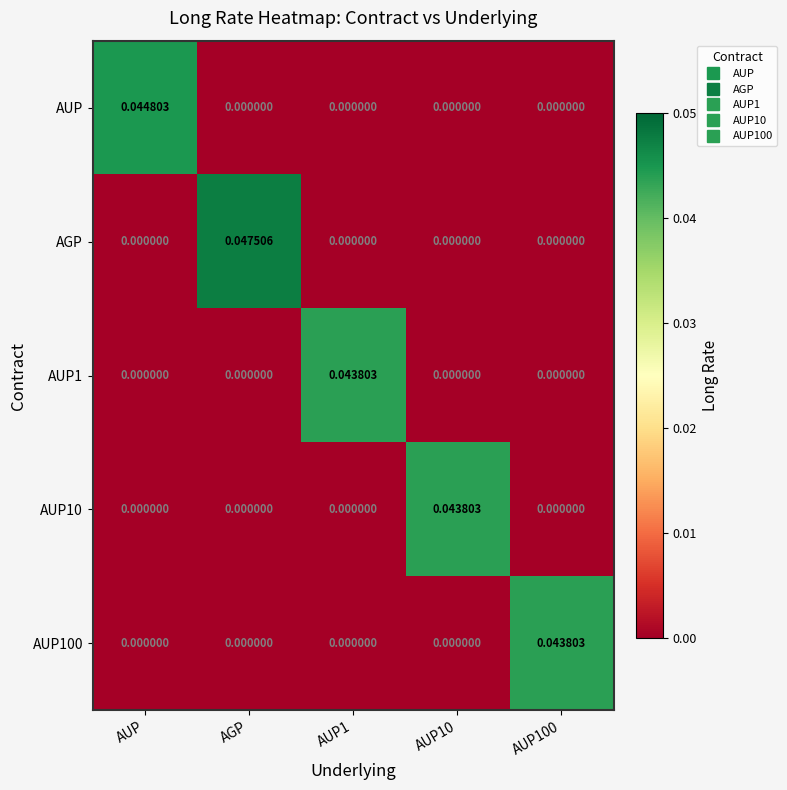

How many data points in AUP are above 0?

1